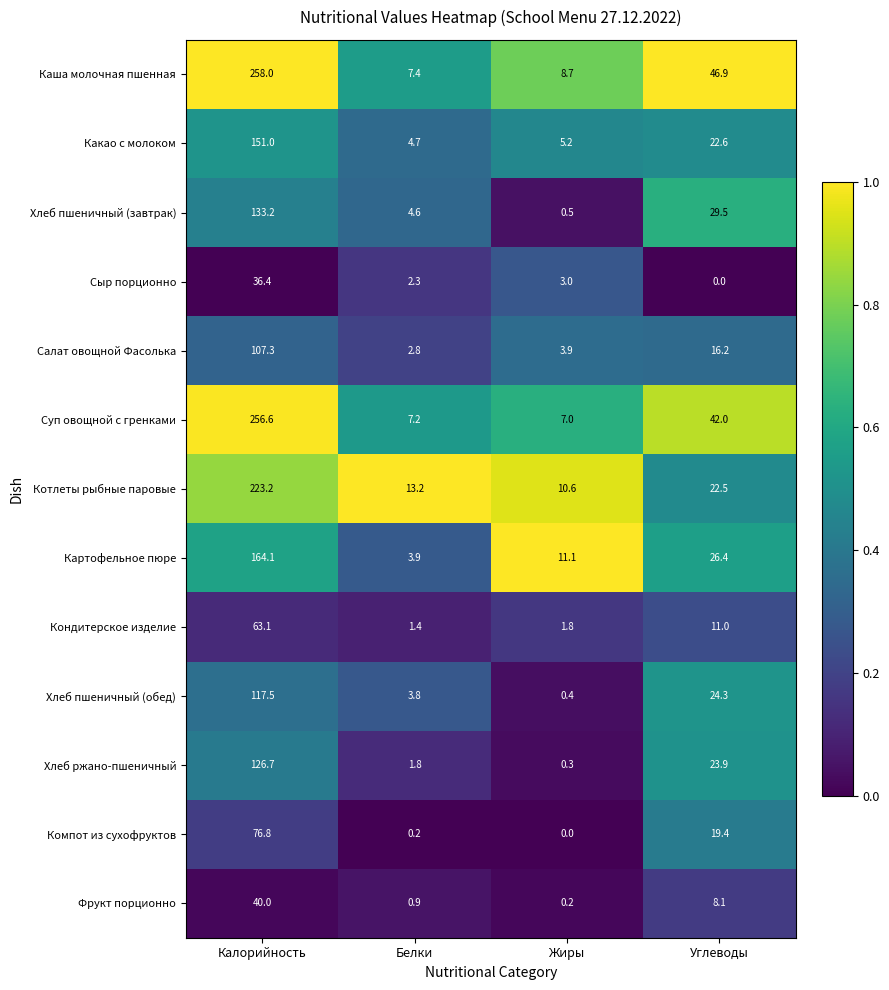

At which label does Кондитерское изделие reach its minimum?

Белки